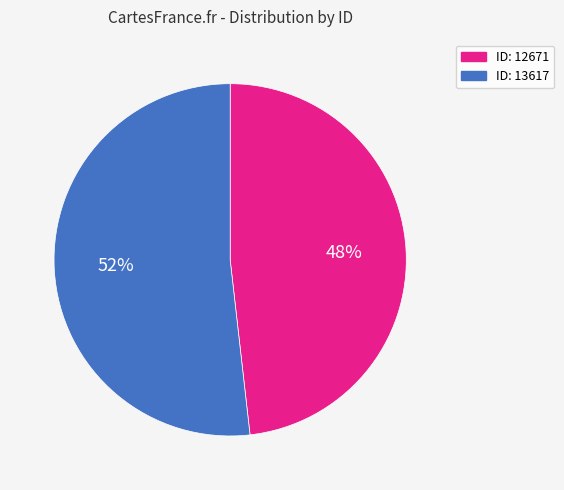

Is the sum of ID: 12671 and ID: 13617 greater than half?

Yes